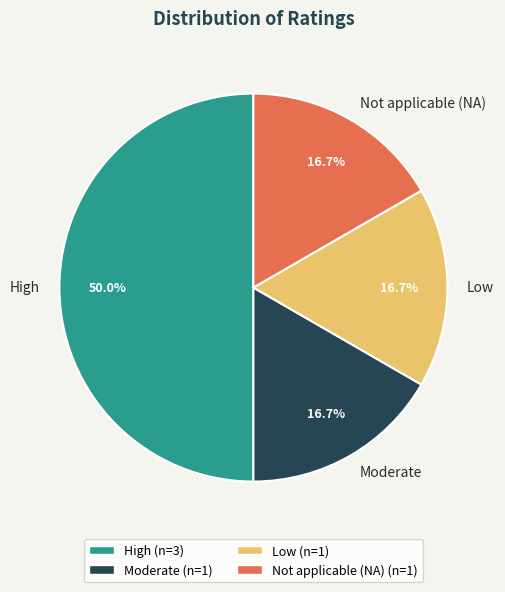

Does Not applicable (NA) represent more than half of the total?

No